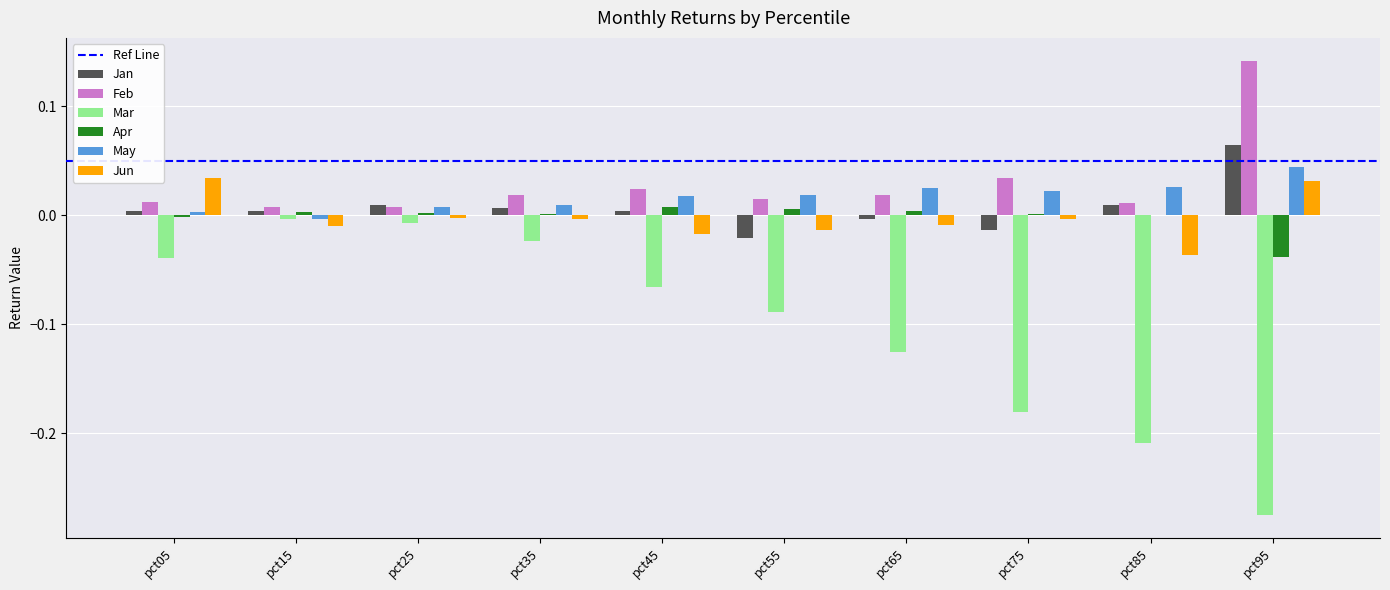

How many groups of bars are there?

10